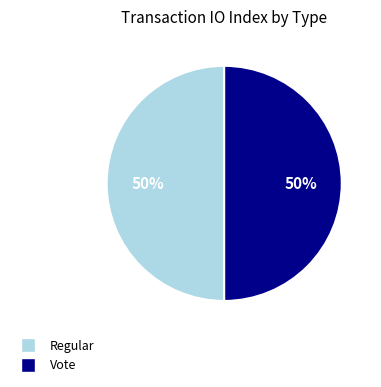

The Vote slice represents 50% of the pie. True or false?

True